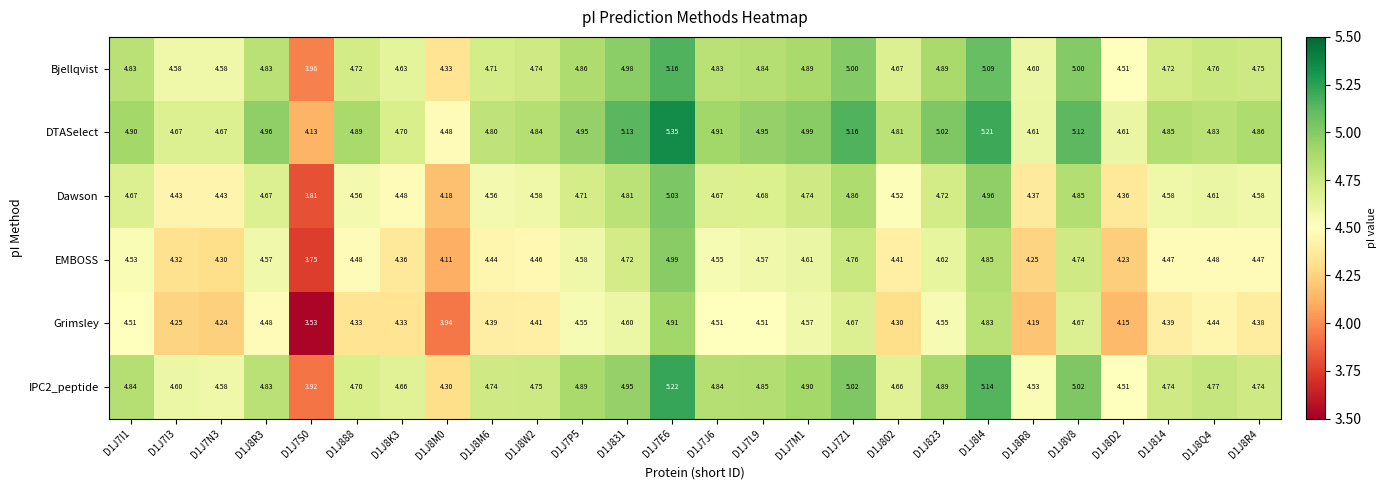

Between D1J8K3 and D1J8M6, which series saw the biggest shift?

DTASelect